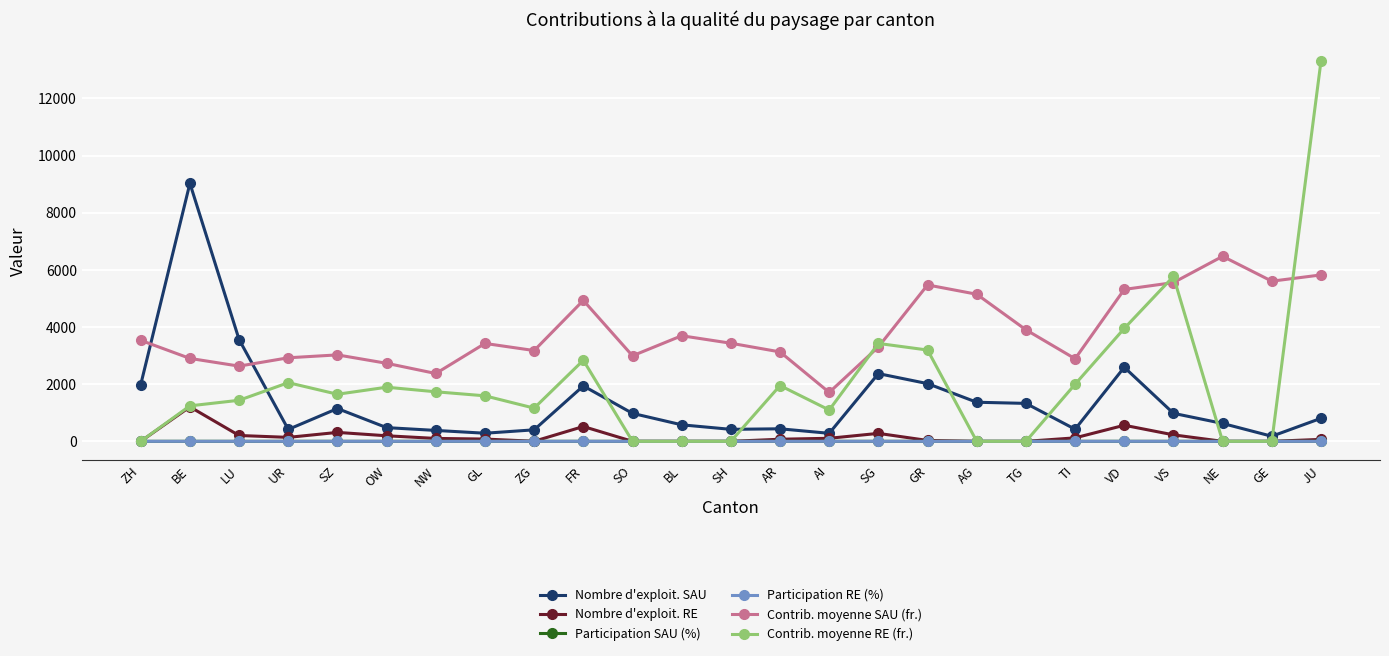

How many lines are shown in the chart?

6